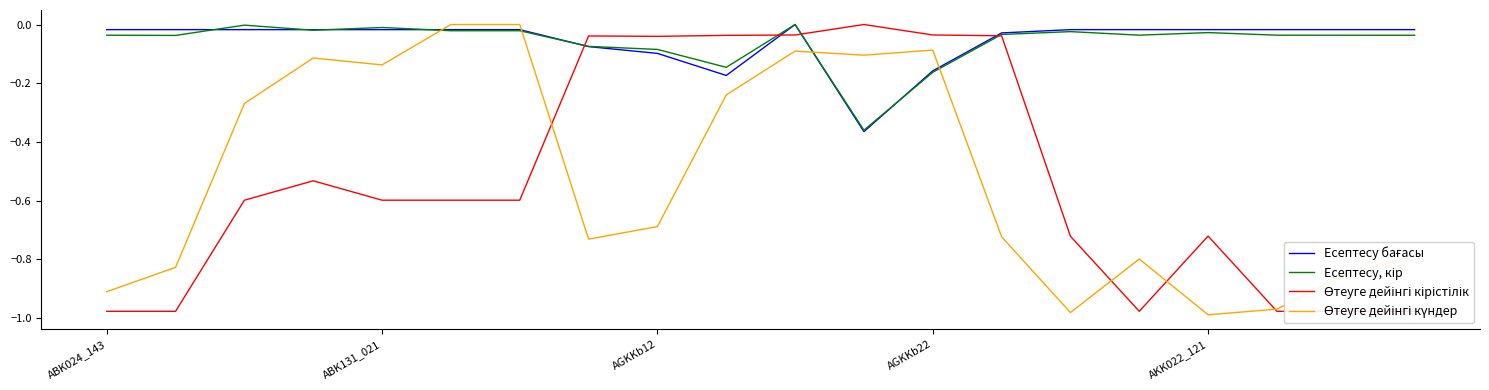

Count the number of data series in this chart.

4